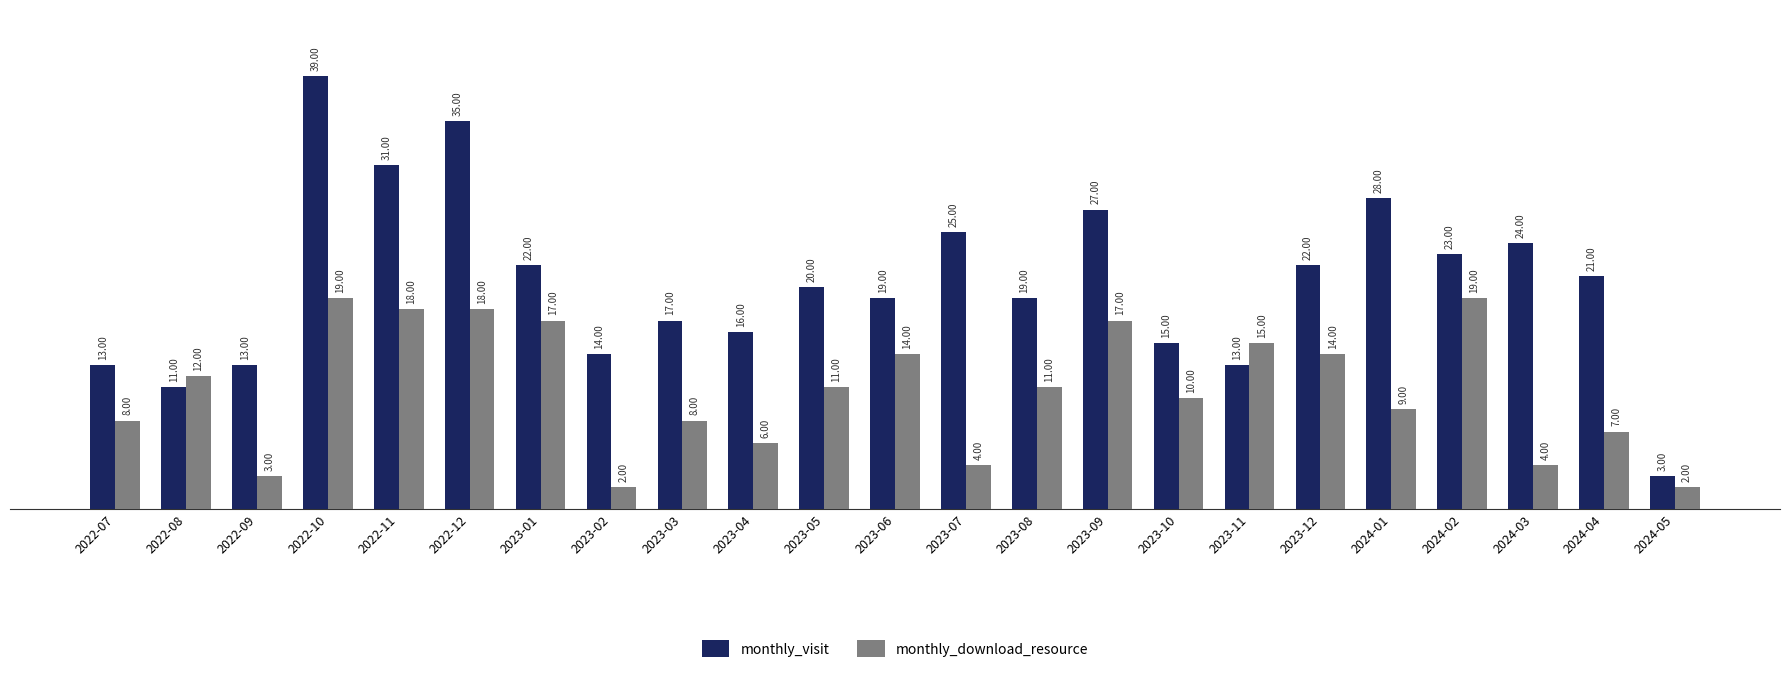

What is the spread (max minus min) of values at 2023-12?

8